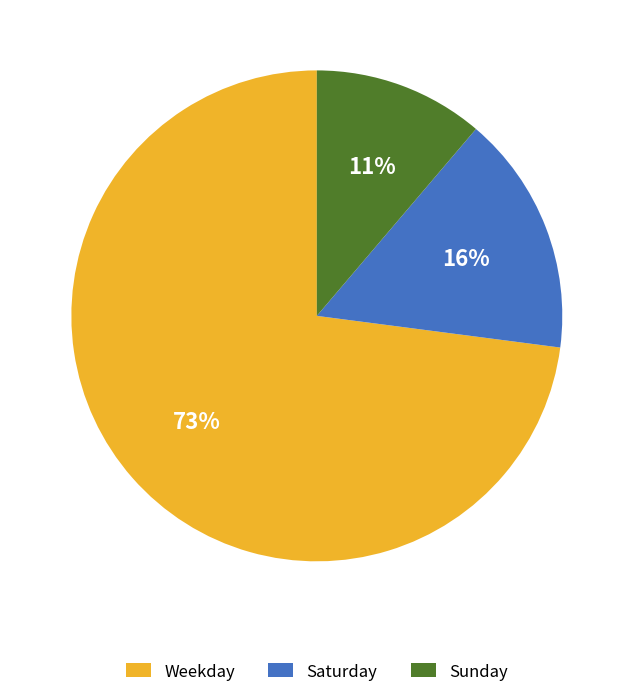

To the nearest percent, what portion does Weekday represent?

73%